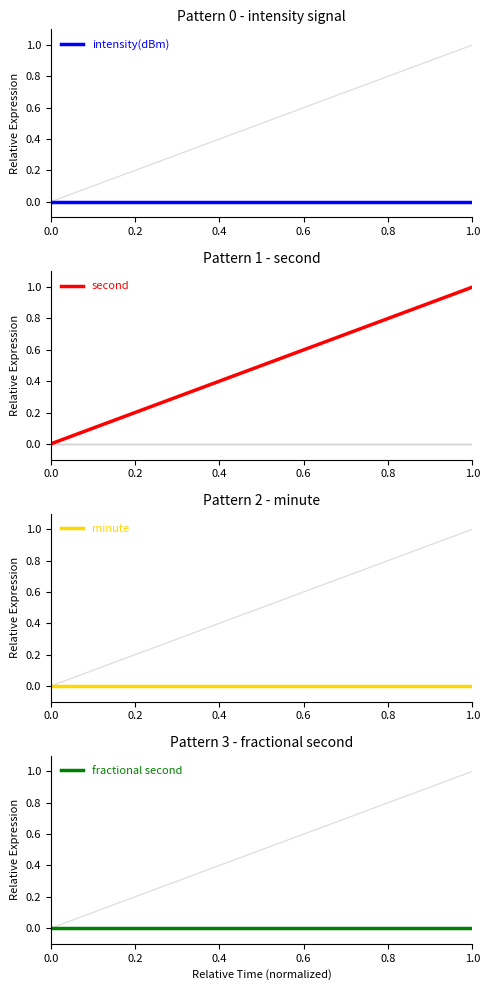

At which label does second reach its peak?

1.0